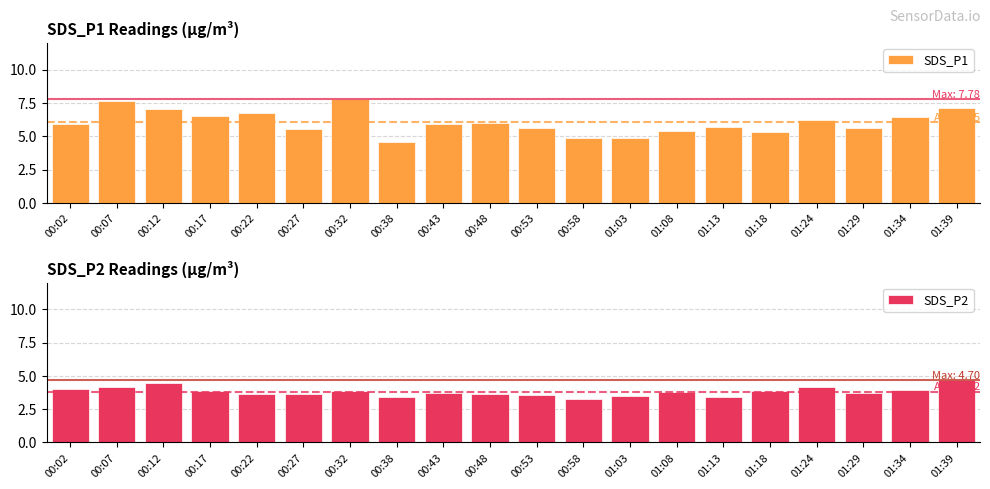

The value of SDS_P2 at 00:07 is 4.2. True or false?

True